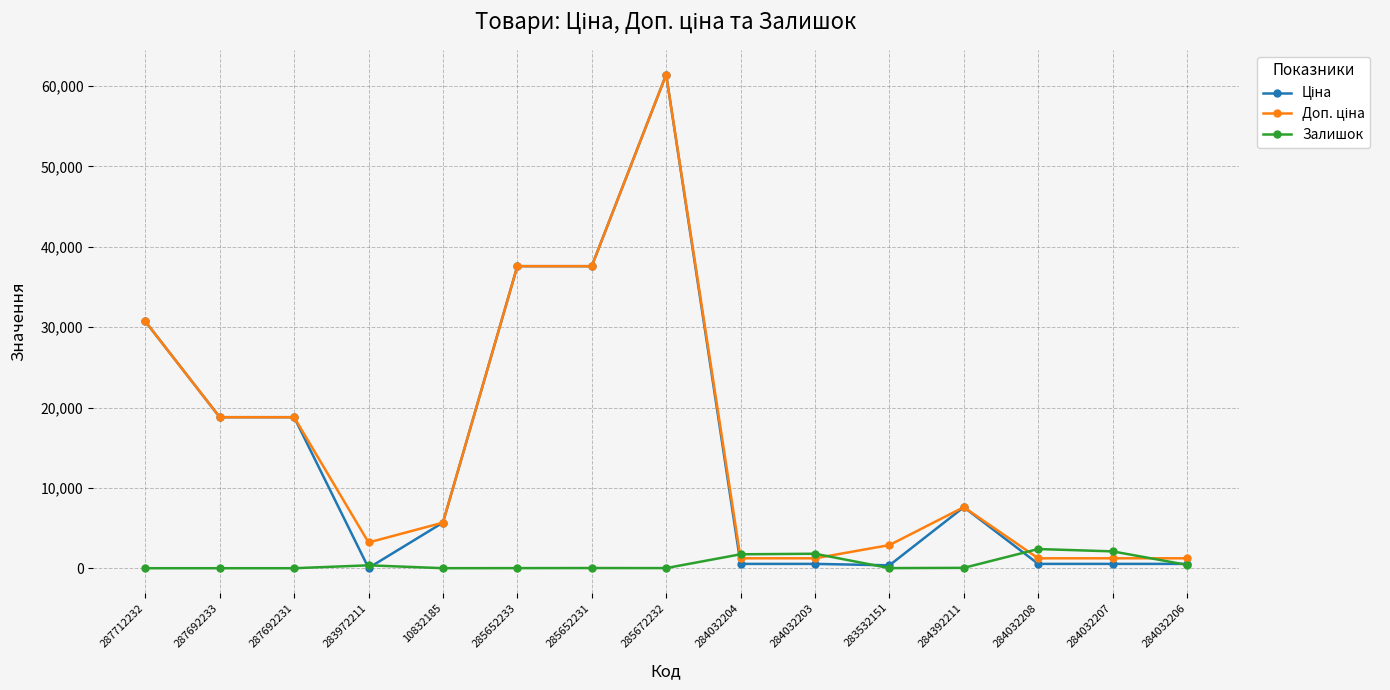

What is the difference between the highest and lowest values at 287692233?

18796.8